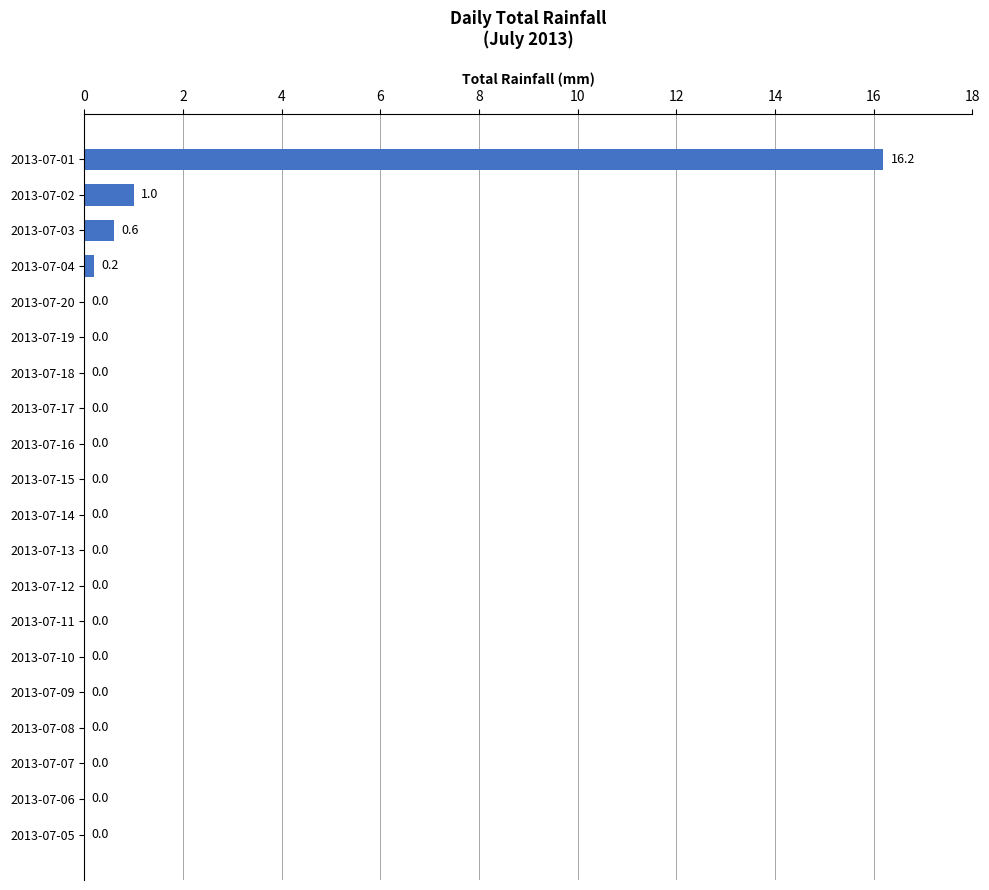

Where is the data nearest to the value 8?

2013-07-02